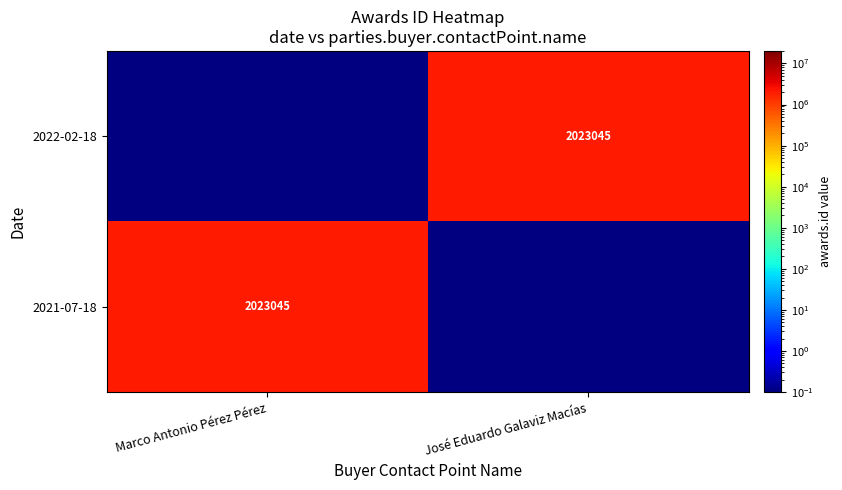

True or false: 2022-02-18 has a value of 3220775.6 at José Eduardo Galaviz Macías.

False